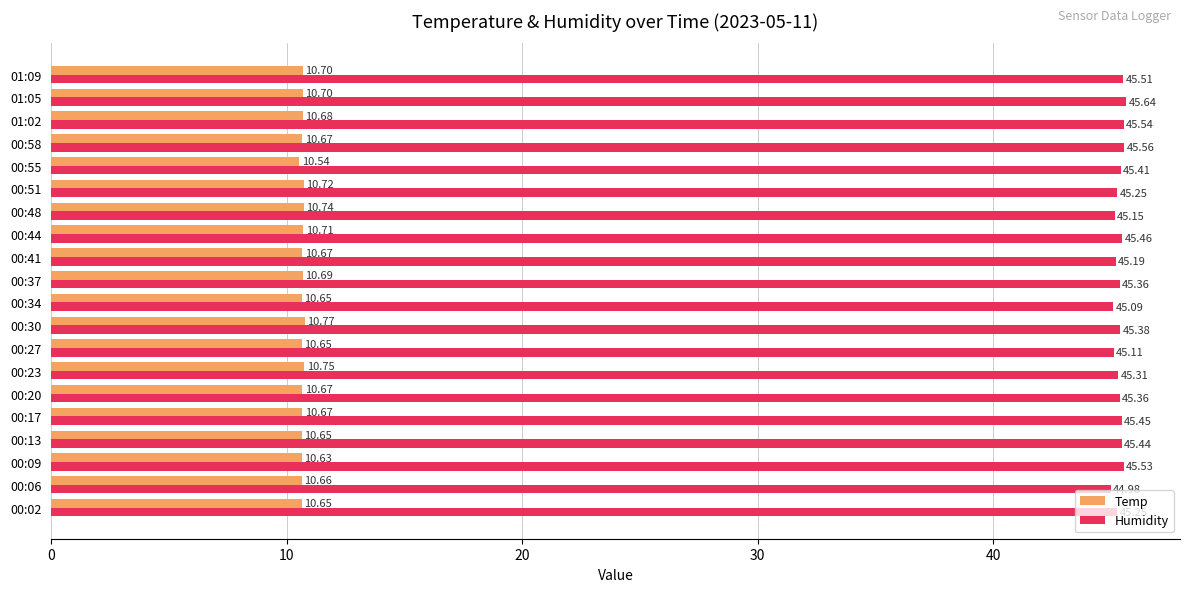

At which category is the sum across all series the highest?

01:05